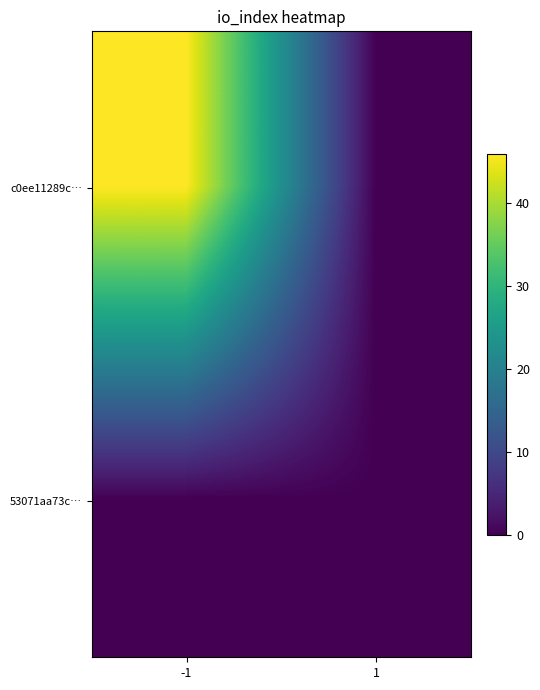

At which category is the sum across all series the highest?

-1